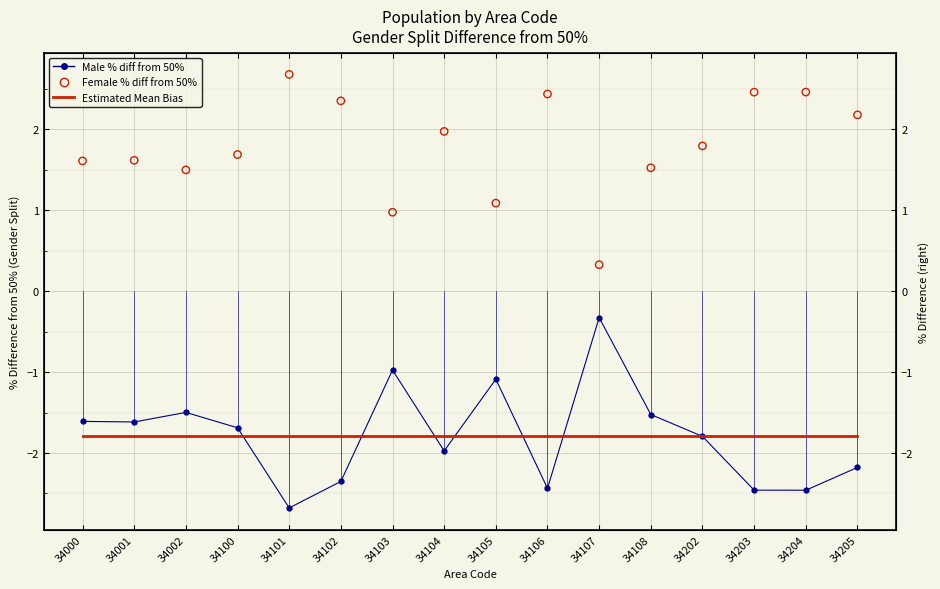

Which series reaches the maximum Y coordinate?

Female % diff from 50%